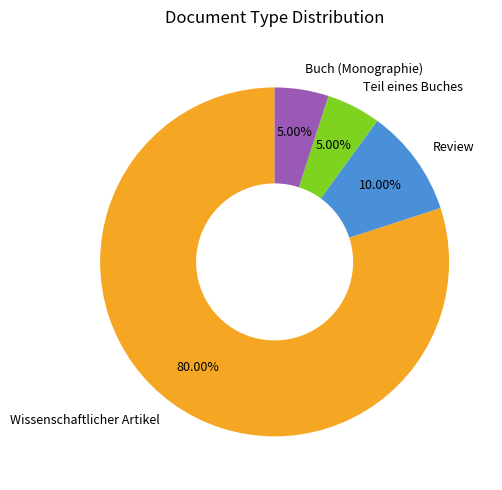

What percentage is the Teil eines Buches slice, to the nearest percent?

5%